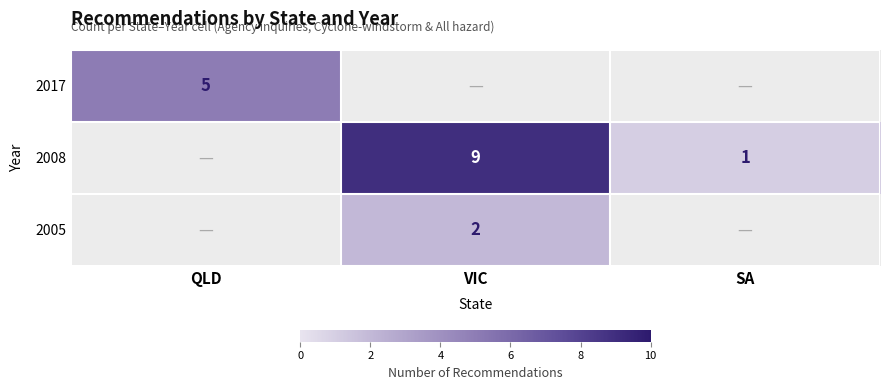

Is the value of row_2 at QLD greater than the value of row_1 at VIC?

No